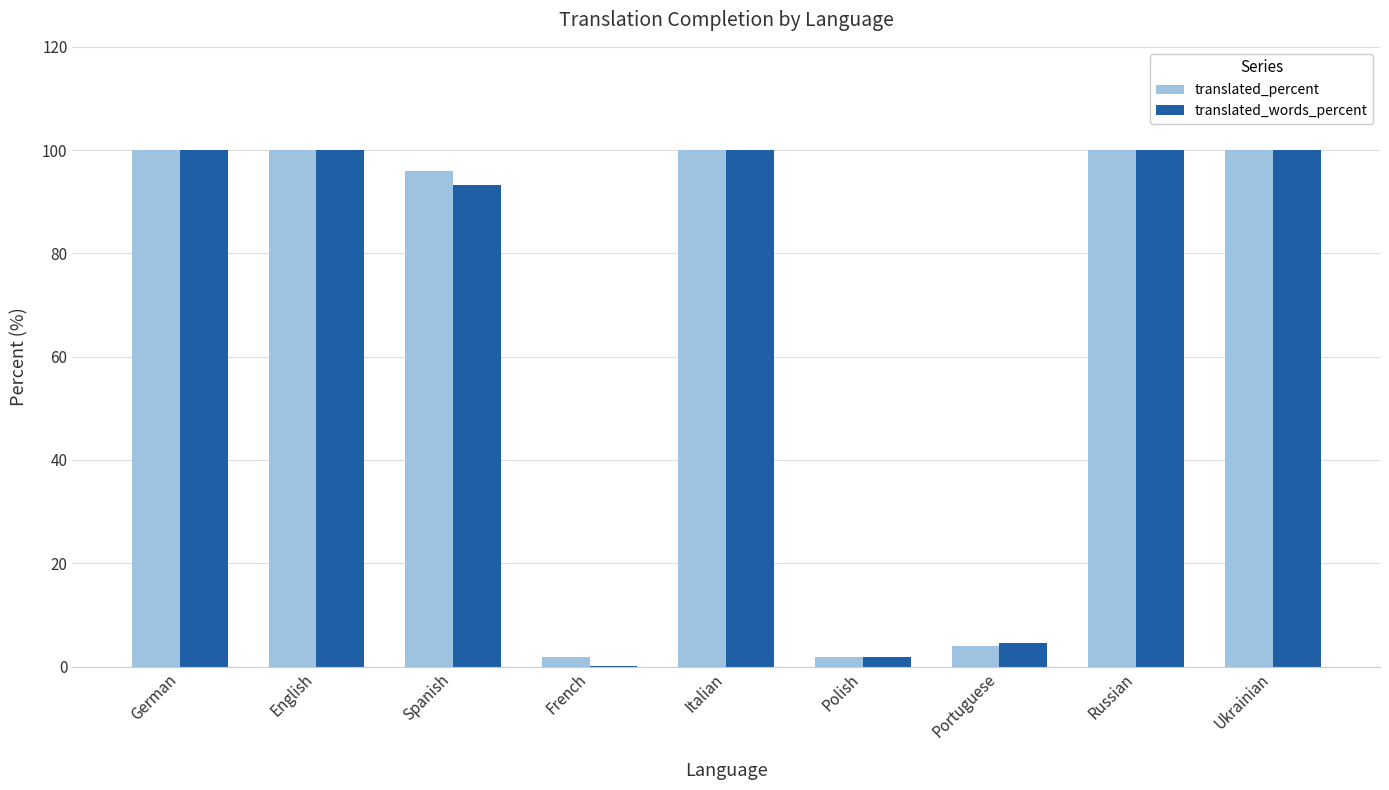

What is the total value across all series at Ukrainian?

200.0